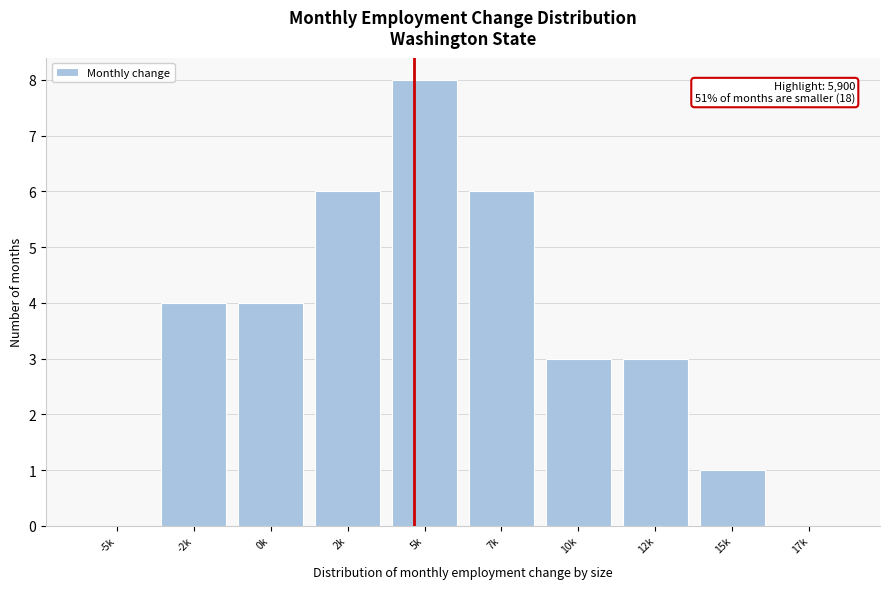

Reading left to right, extract all data points from this chart.

-5k=0	-2k=4	0k=4	2k=6	5k=8	7k=6	10k=3	12k=3	15k=1	17k=0